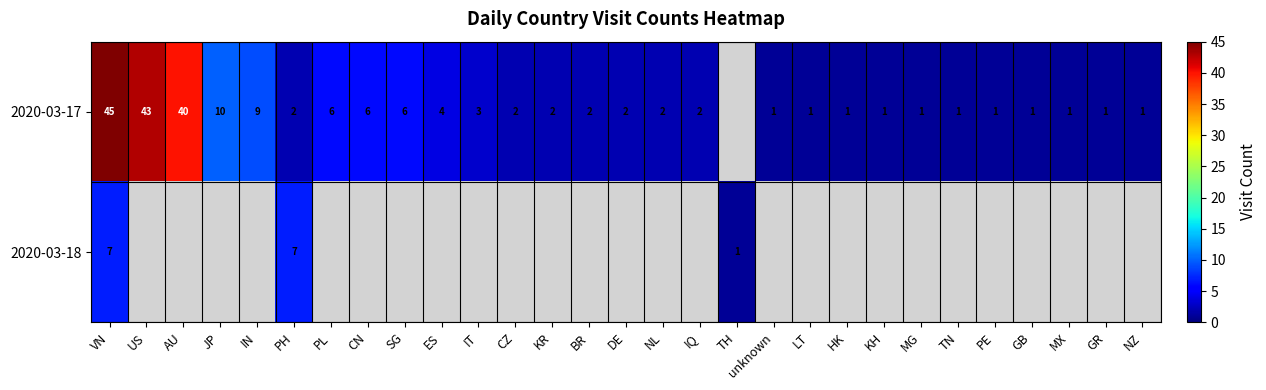

At how many categories does at least one series exceed 15?

3